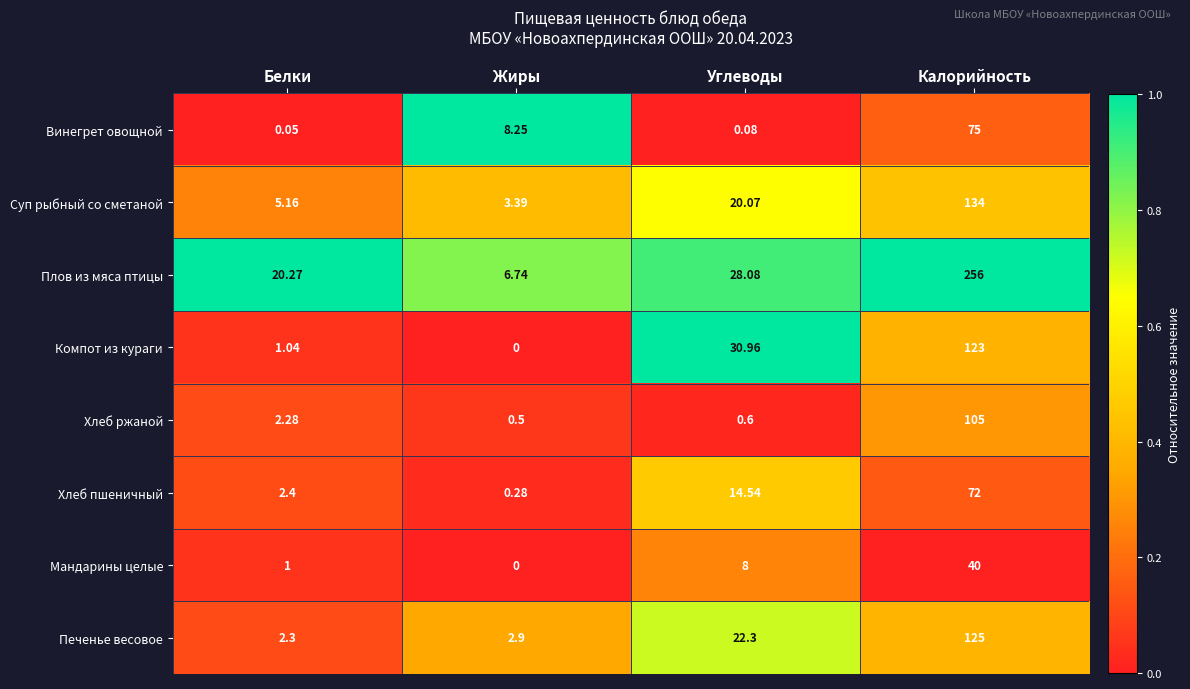

What is the difference between the highest and lowest values at Белки?

20.2